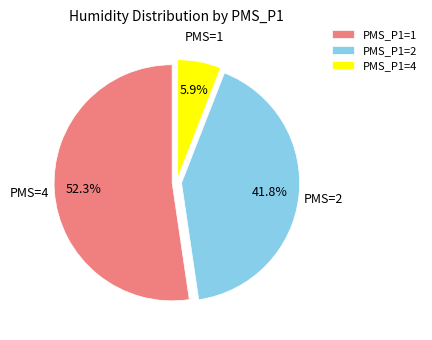

Which category has the smallest portion of the pie?

PMS_P1=4